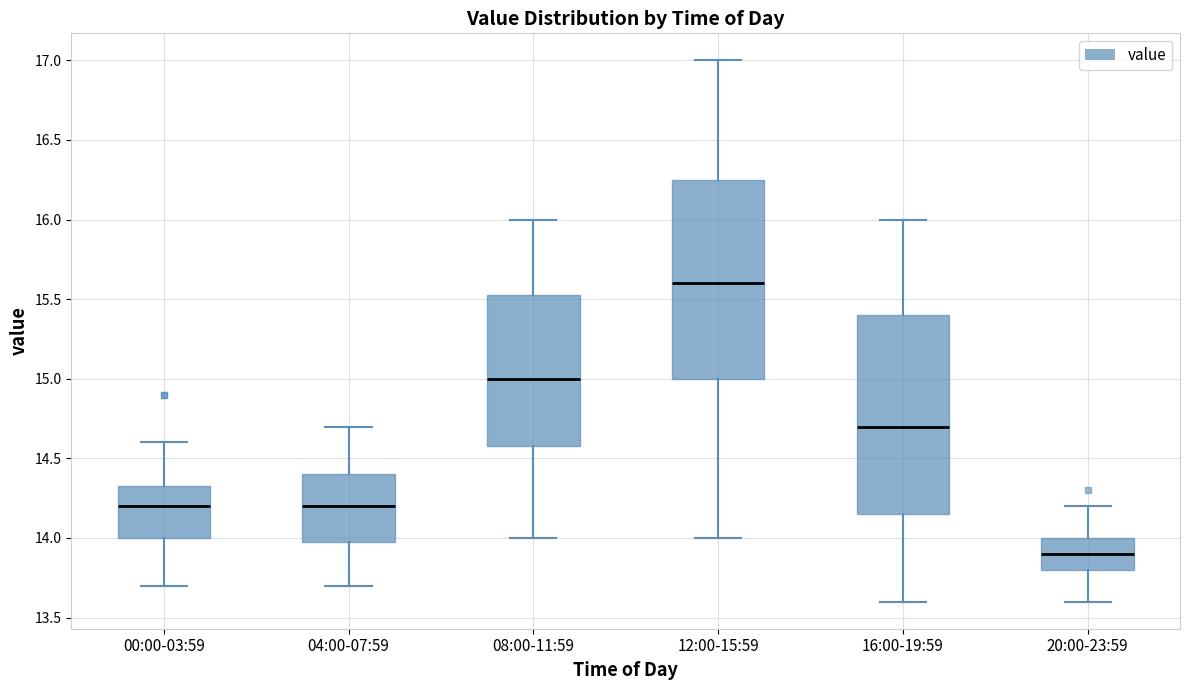

Reading left to right, read every box against the y-axis: the position of its median line, the range the box covers, and the ends of its whiskers. The values are not printed on the chart, so give them approximately, as read against the axis.

00:00-03:59: median 14.20, box 14.00 to 14.35, whiskers 13.70 to 14.60
04:00-07:59: median 14.20, box 14.00 to 14.40, whiskers 13.70 to 14.70
08:00-11:59: median 15.00, box 14.60 to 15.55, whiskers 14.00 to 16.00
12:00-15:59: median 15.60, box 15.00 to 16.25, whiskers 14.00 to 17.00
16:00-19:59: median 14.70, box 14.15 to 15.40, whiskers 13.60 to 16.00
20:00-23:59: median 13.90, box 13.80 to 14.00, whiskers 13.60 to 14.20